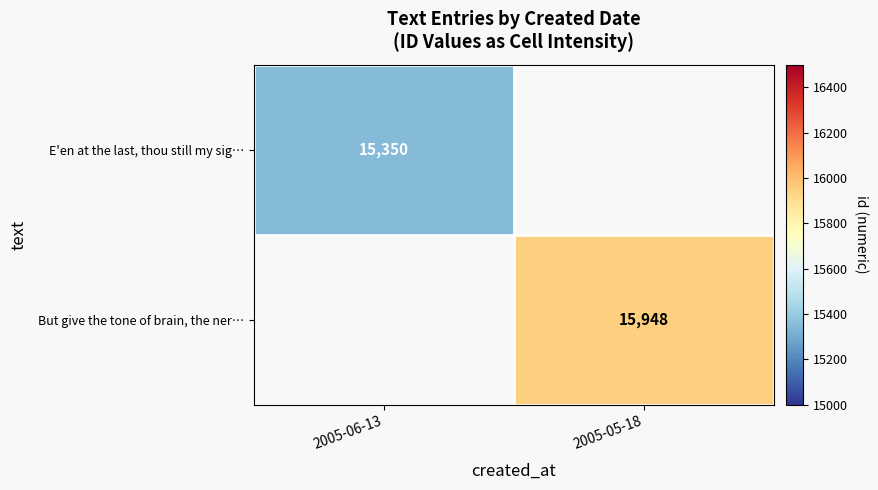

The value of But give the tone of brain, the ner… at 2005-05-18 is 15948. True or false?

True